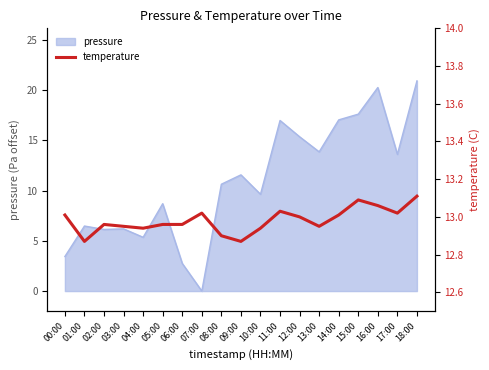

What is the sum of all values?

246.7